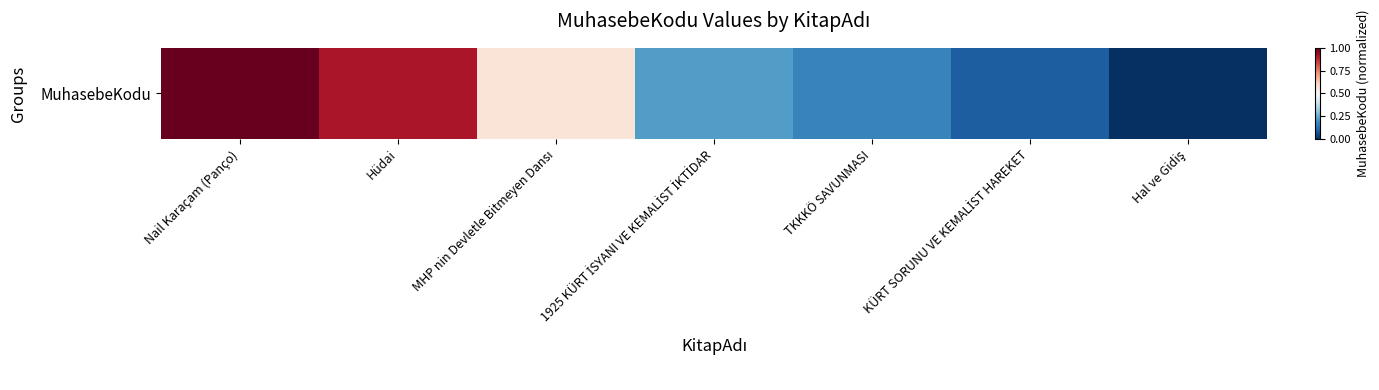

Reading left to right, what are all the values shown in this chart?

1.0	0.9	0.6	0.2	0.2	0.1	0.0